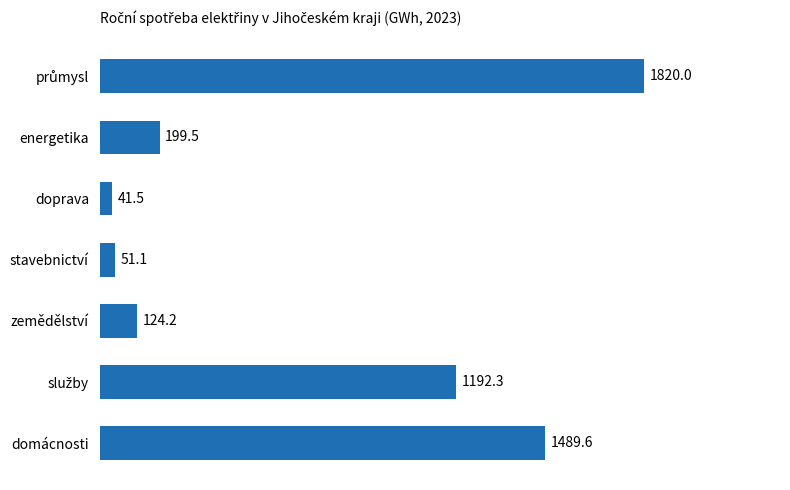

How many data points does each series have?

7